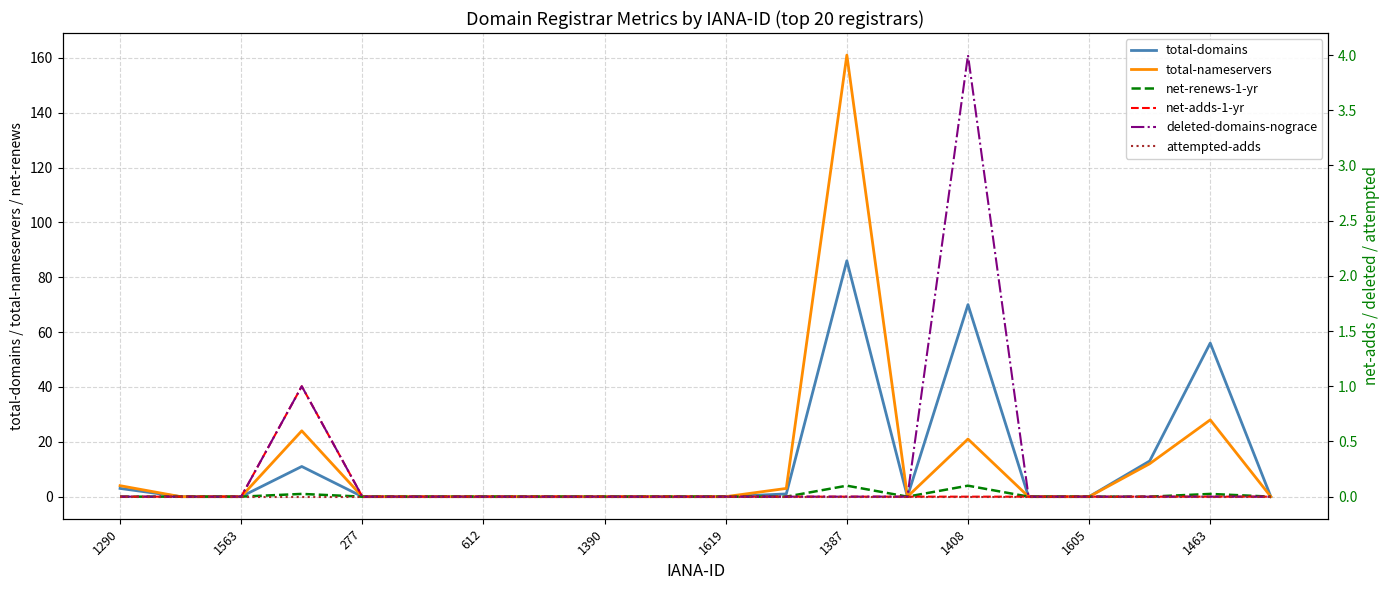

Between 1390 and 1605, which series saw the biggest shift?

total-domains